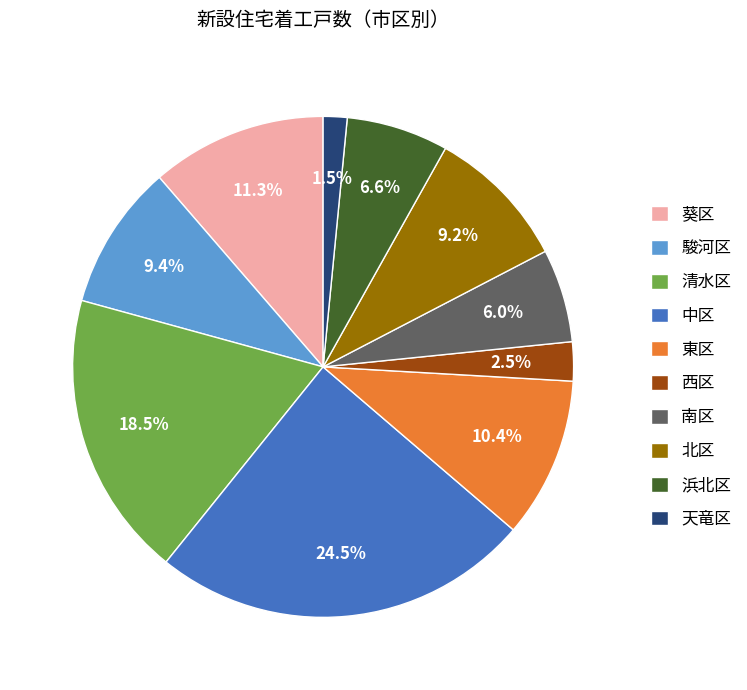

Which slice is the largest?

中区